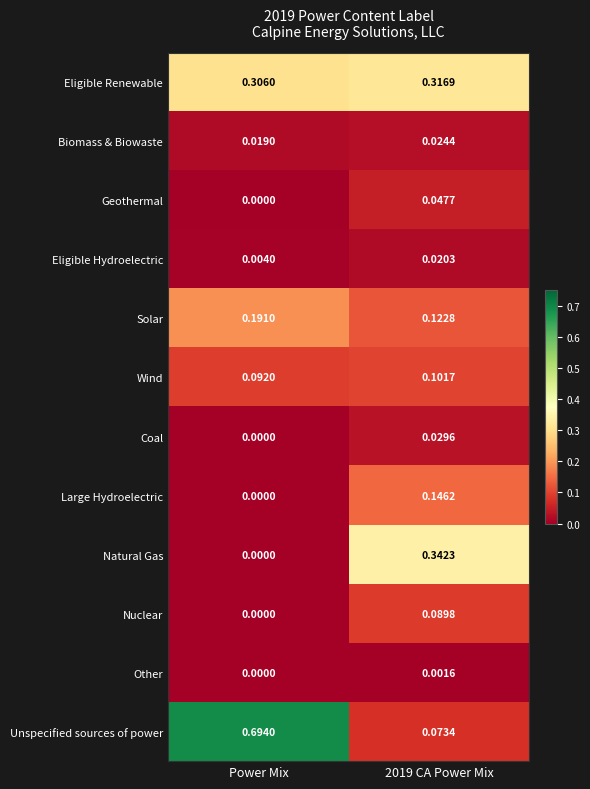

At which category does the chart reach its peak across all series?

Power Mix